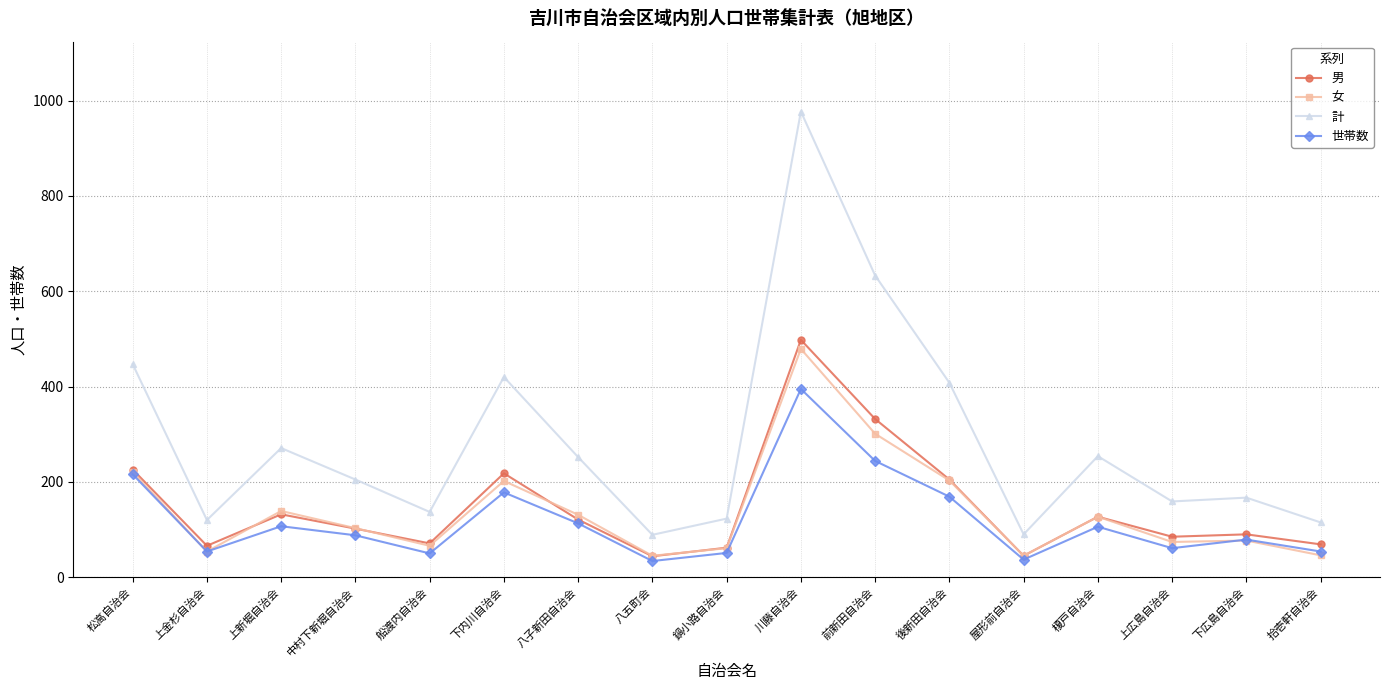

True or false: 計 and 男 cross at least once.

False